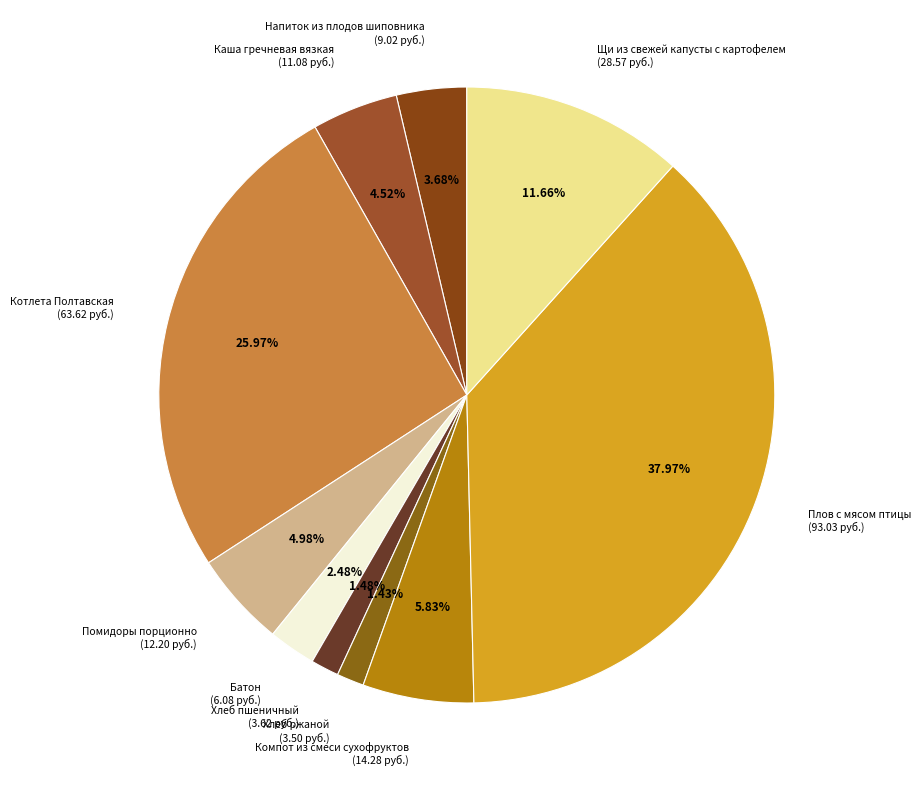

What is the total percentage of Напиток из плодов шиповника and Щи из свежей капусты с картофелем?

15.3%